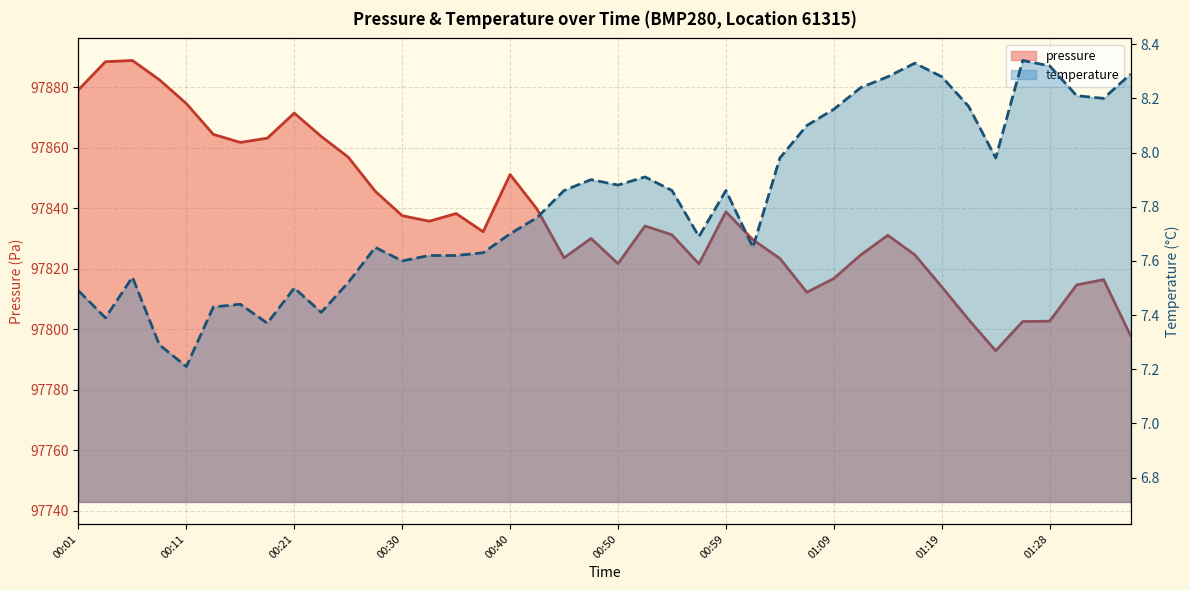

True or false: temperature has a value of 11.0 at 17.

False